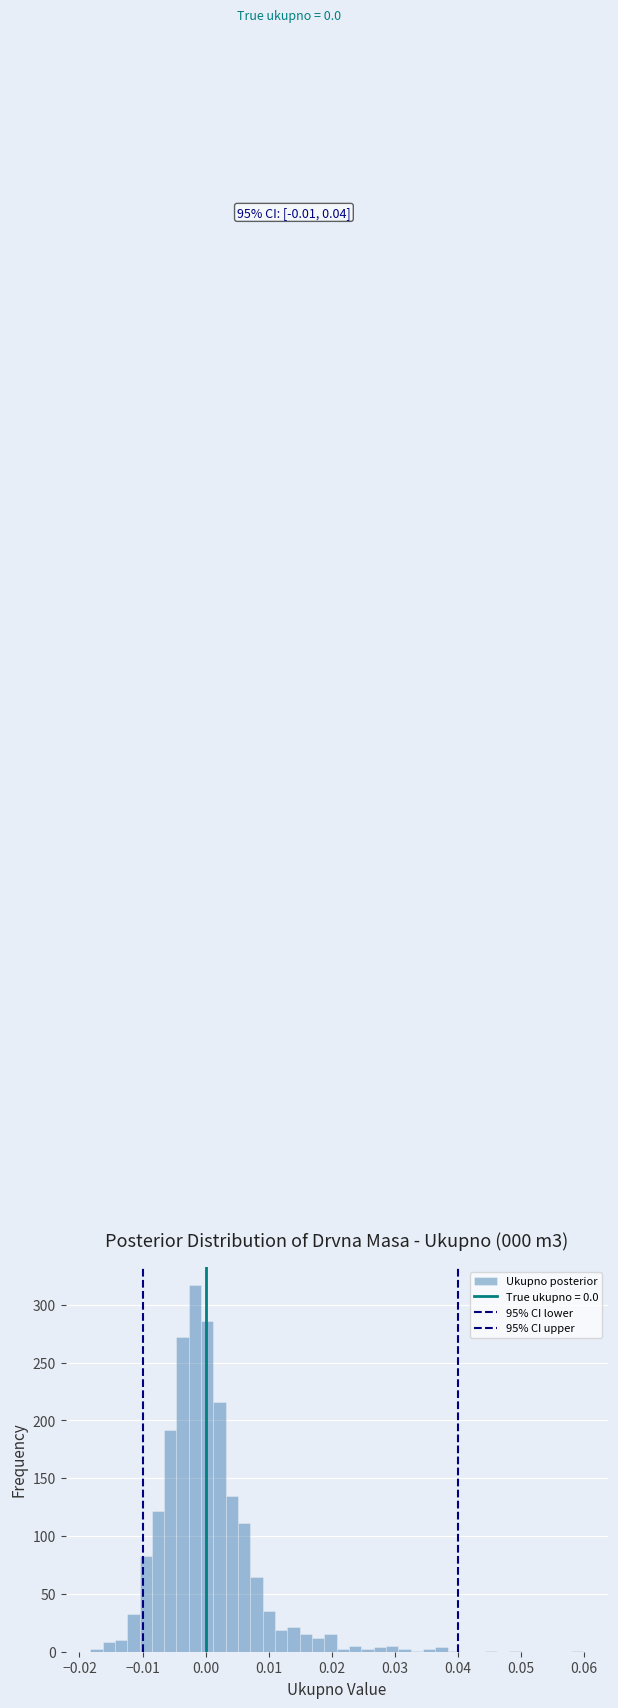

Read against the x-axis, roughly where is the centre of the tallest bar?

-0.002